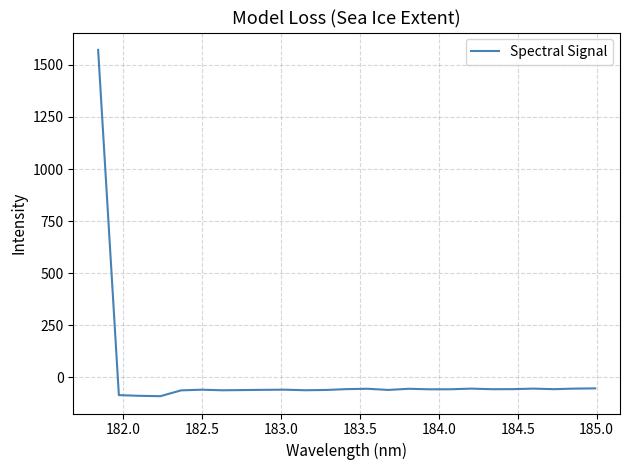

What is the difference between the maximum and minimum values?

1662.8